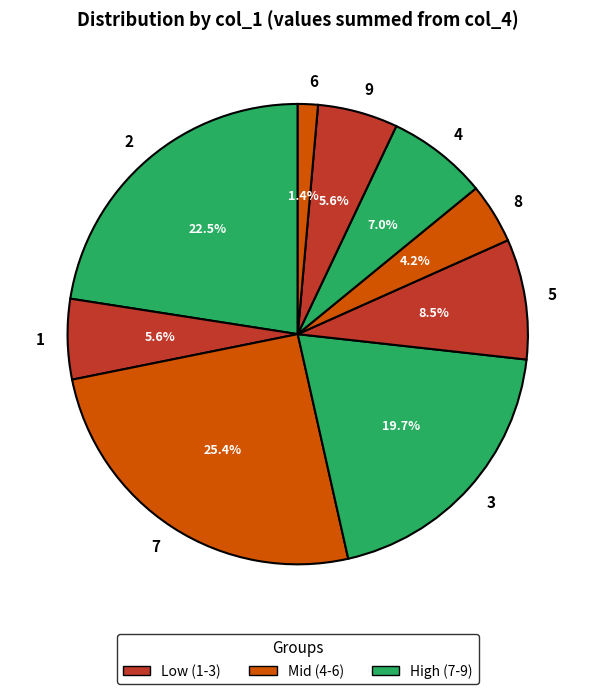

Count the number of slices in the pie.

9